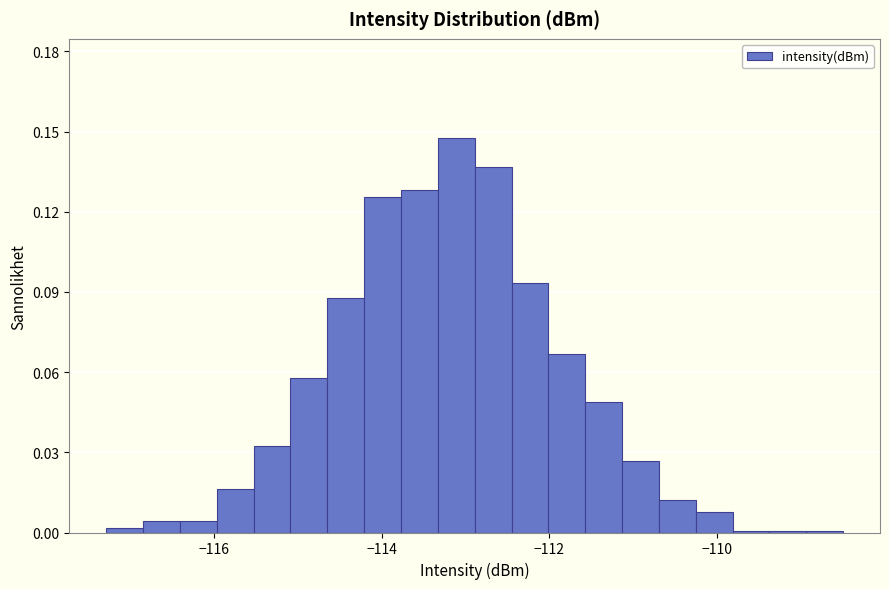

Around what value on the x-axis is the tallest bar? Give the approximate position of its centre, as read against the axis.

-113.2